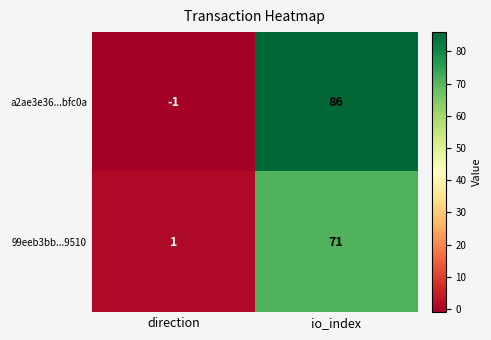

List the labels in order of a2ae3e36...bfc0a value, smallest first.

direction, io_index